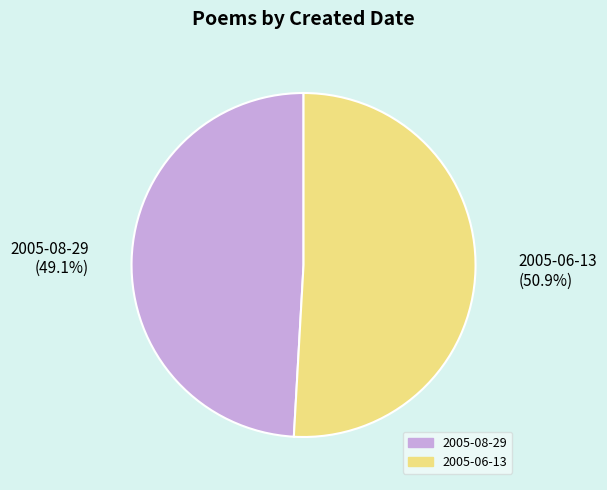

What is the largest slice in the pie chart?

2005-06-13